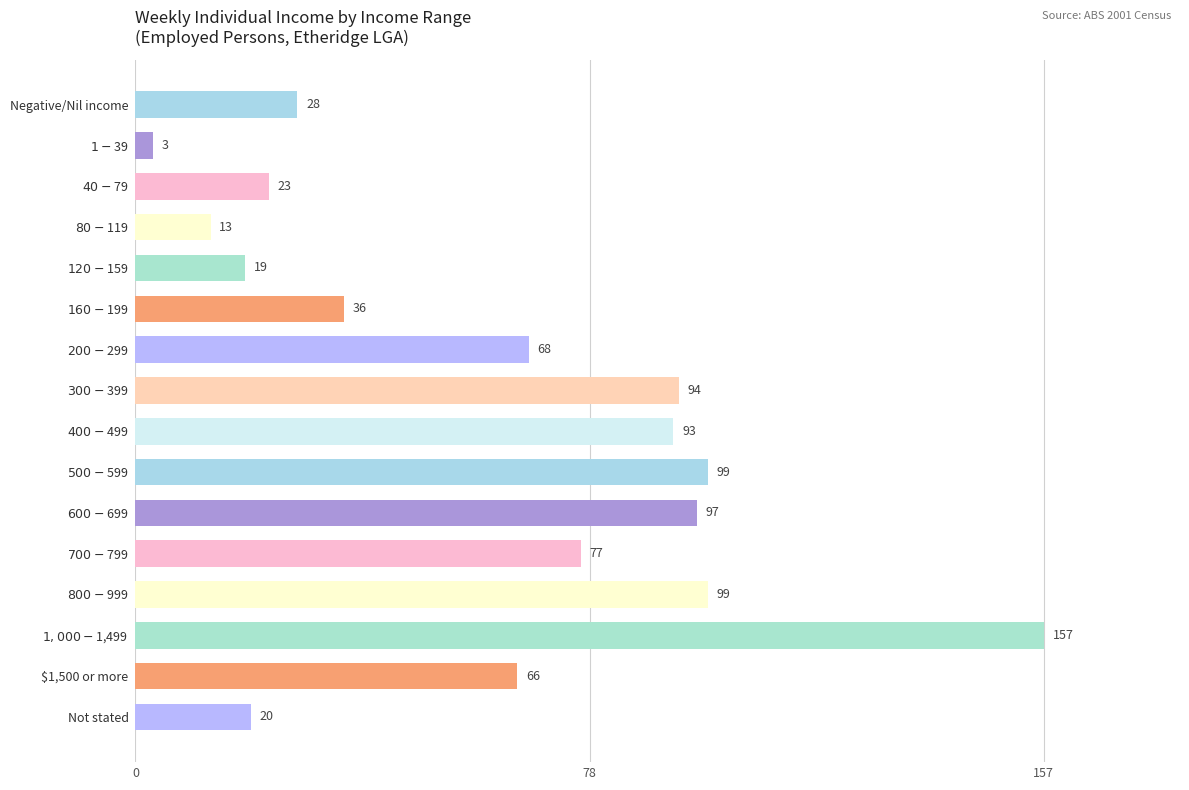

Reading top to bottom, list all the values displayed in this chart.

28	3	23	13	19	36	68	94	93	99	97	77	99	157	66	20